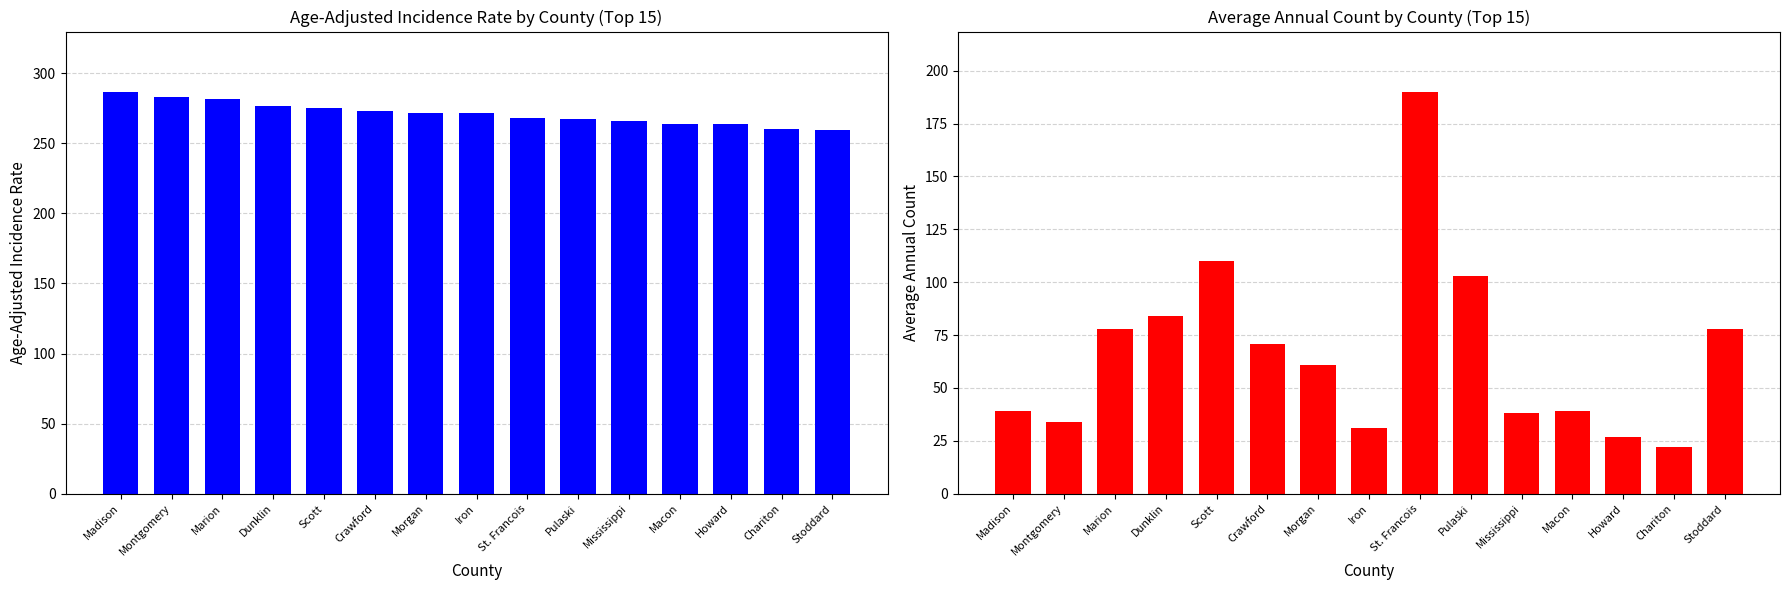

Where does the Age-Adjusted Incidence Rate series first go above 271?

Madison